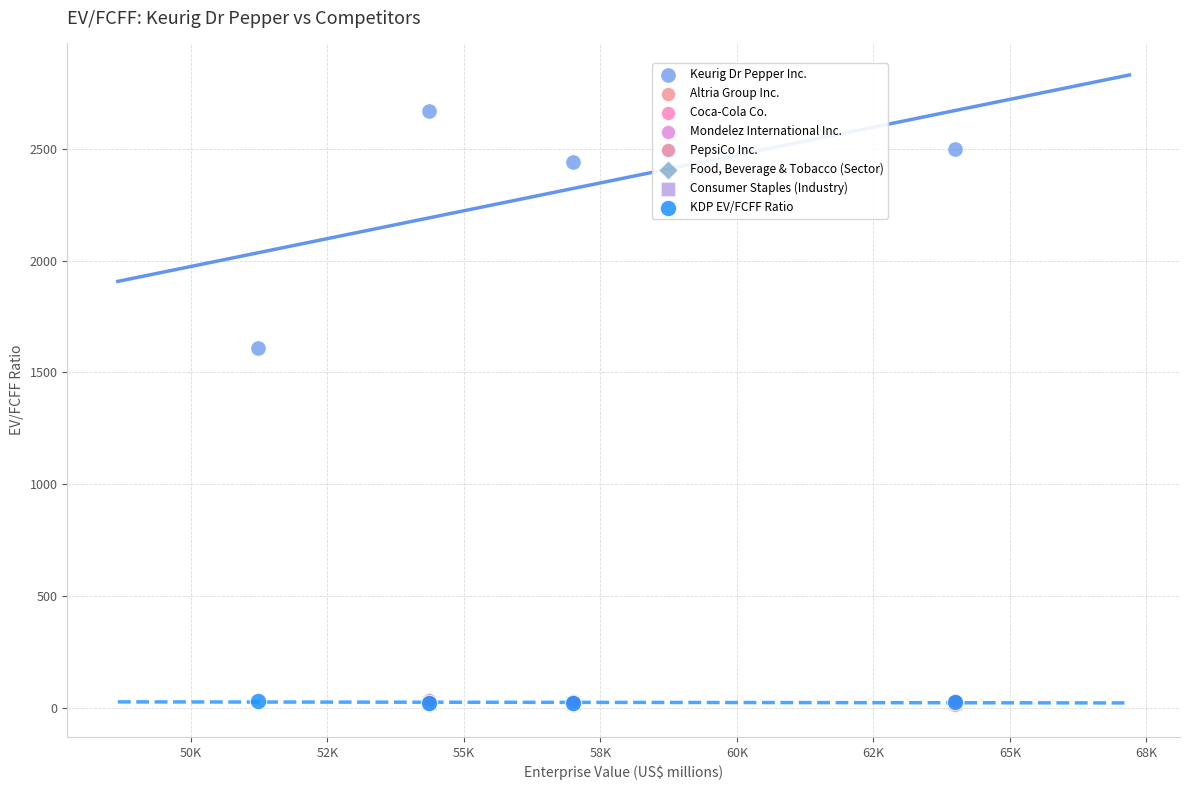

Which series contains the highest Y value?

Keurig Dr Pepper Inc.